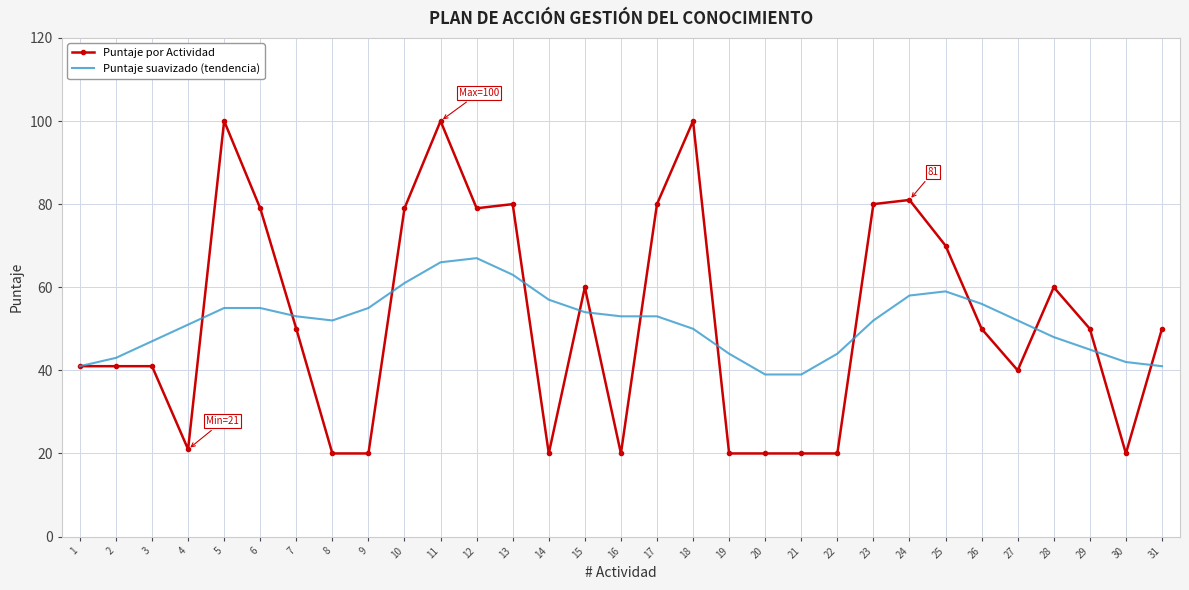

What is the minimum value for Puntaje suavizado (tendencia)?

39